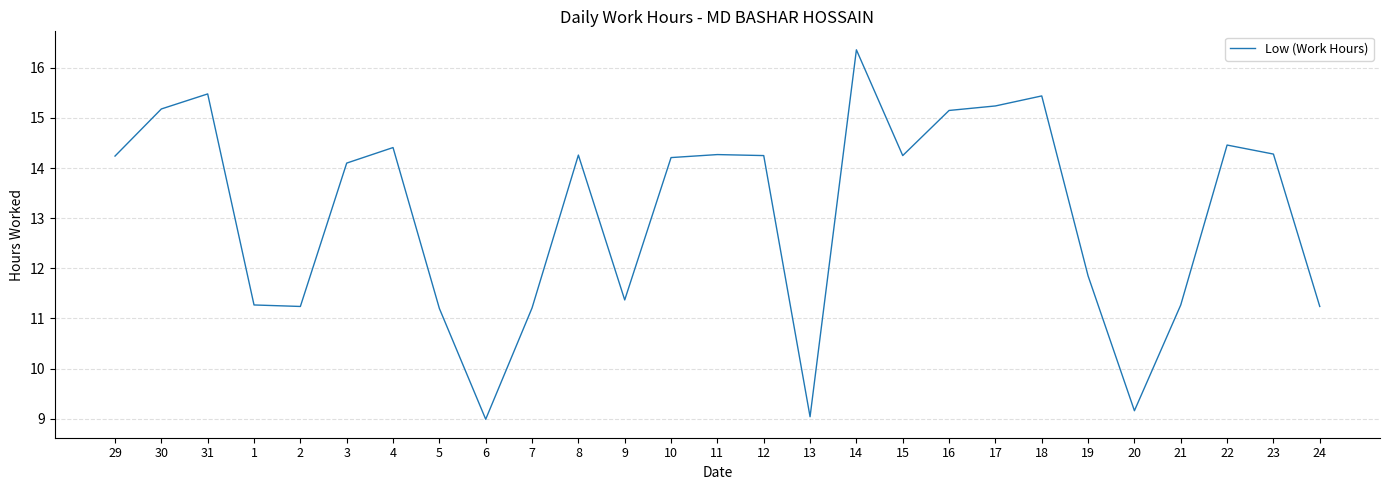

Which label corresponds to the largest value in the chart?

14